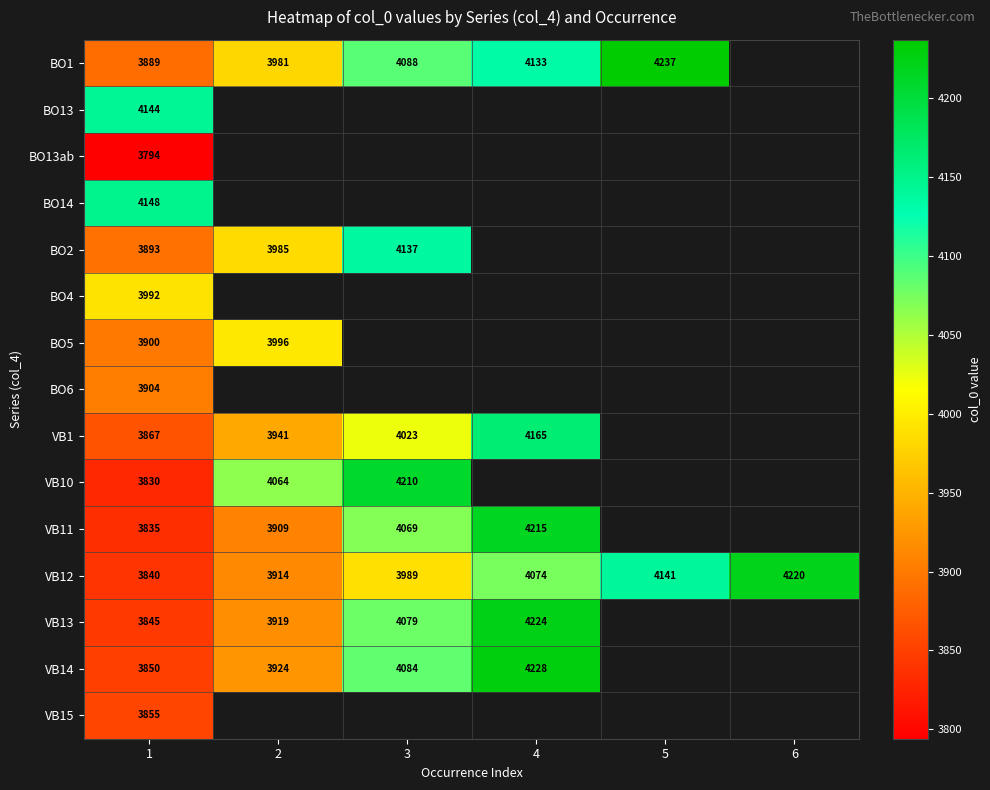

The value of VB12 at 3 is 3989. True or false?

True